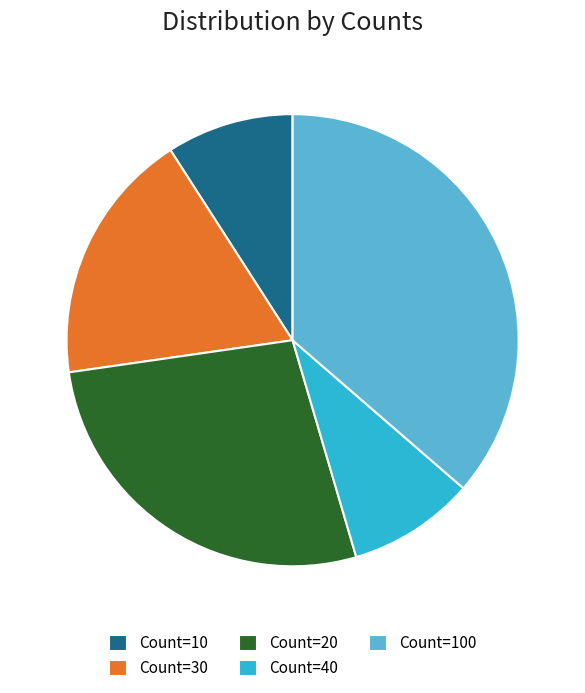

Which slice is the largest?

Count=100